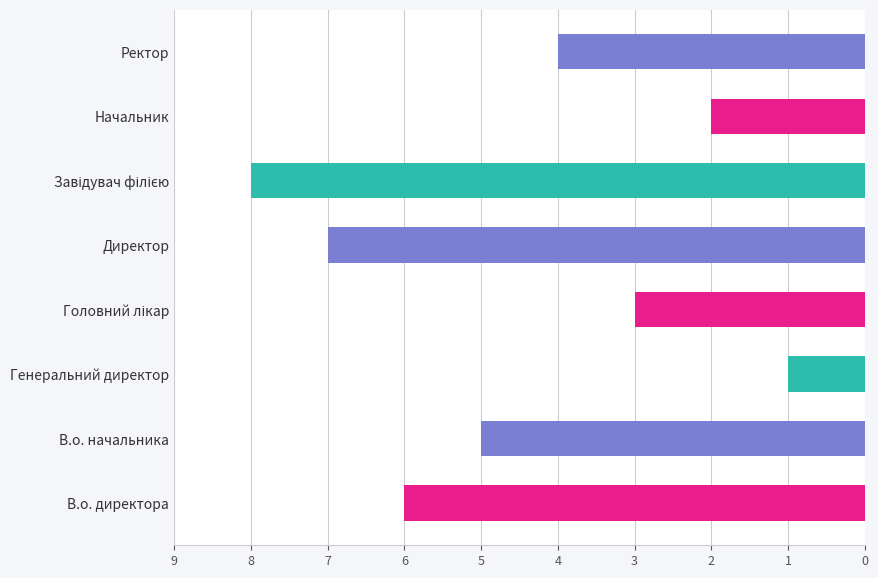

How many bars are there in total?

8